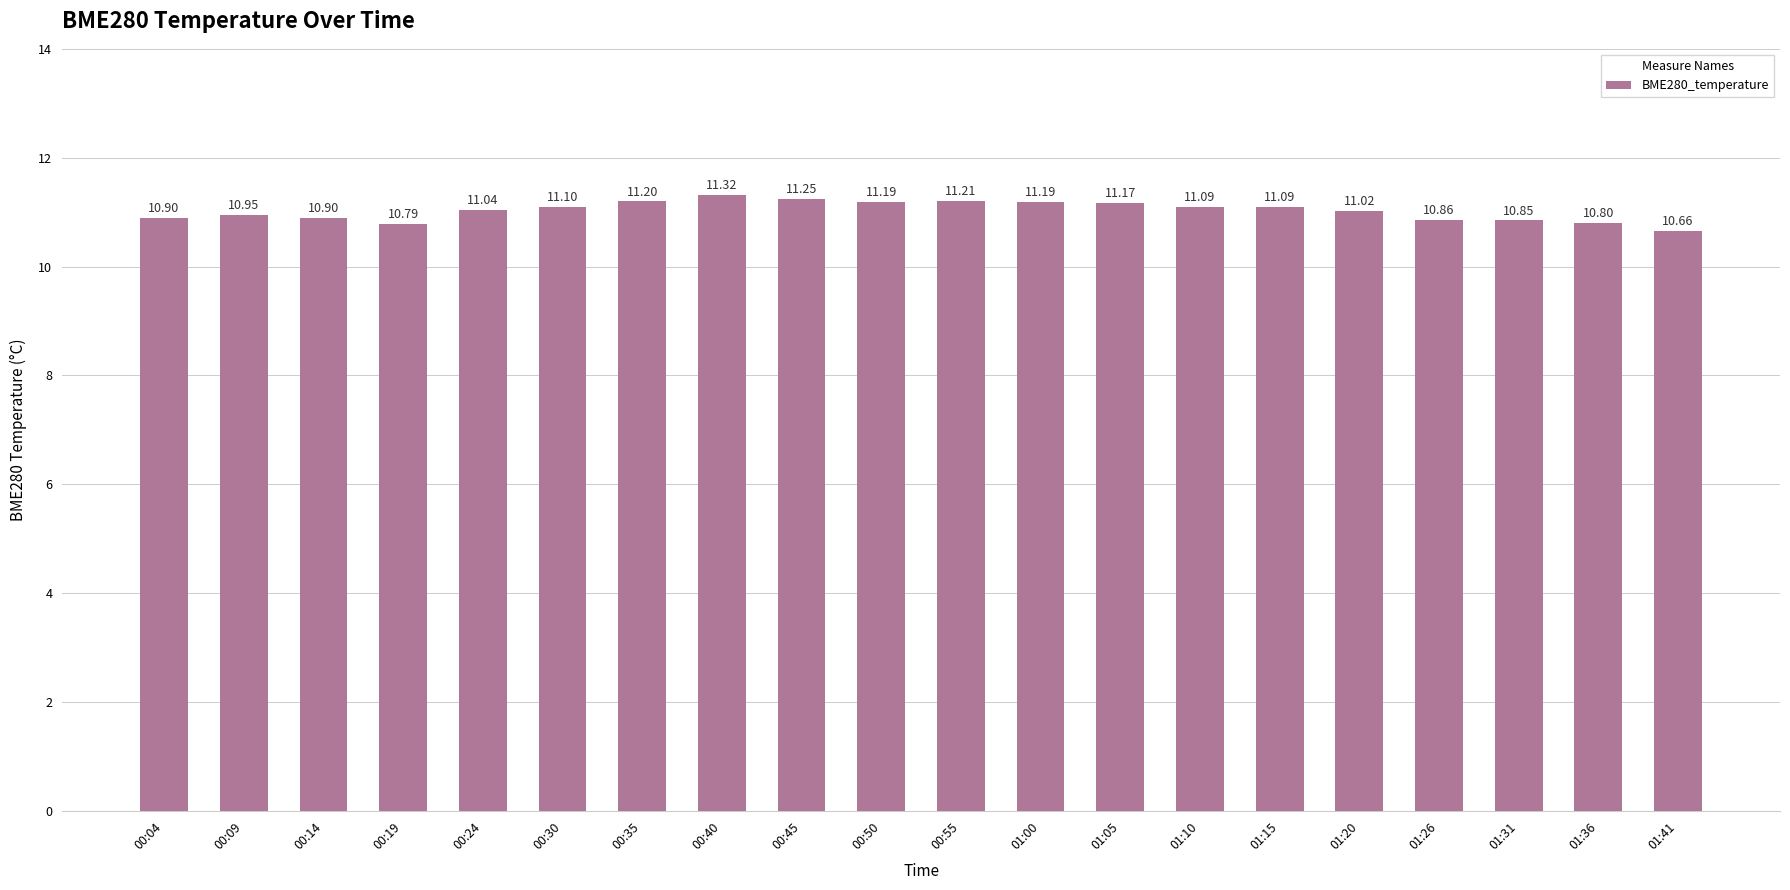

How many values are below 11?

8